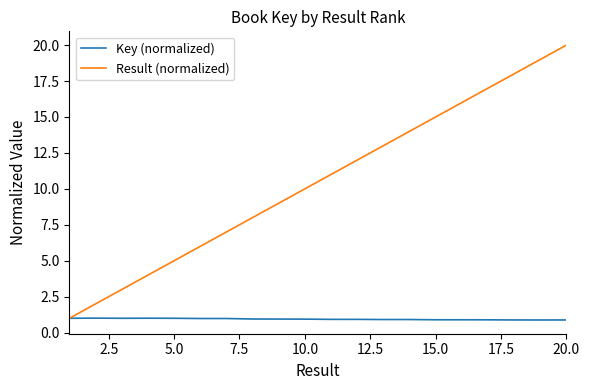

What is the minimum value for Result (normalized)?

1.0